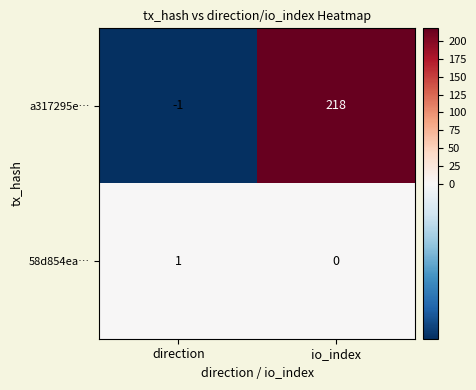

Reading left to right, extract all data points from this chart.

a317295e…: -1	218
58d854ea…: 1	0